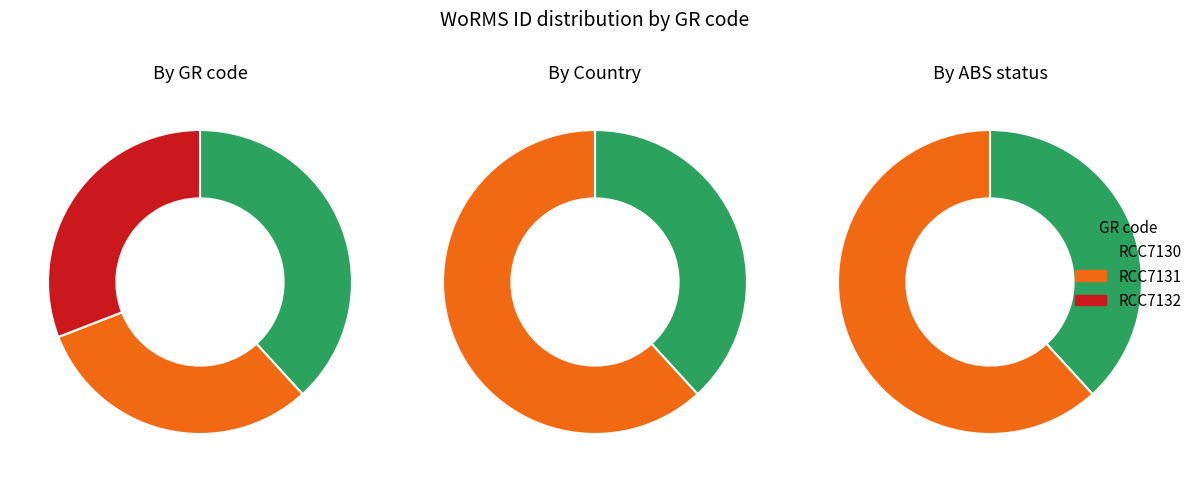

Which category has the smallest portion of the pie?

RCC7131